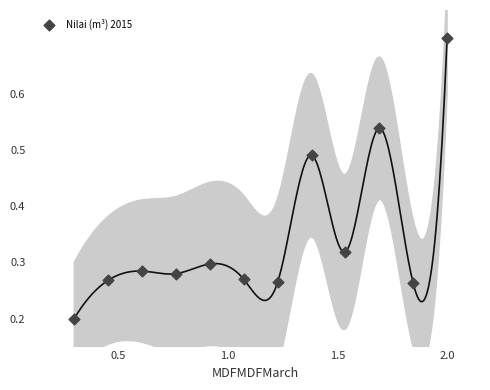

What is the average X value?

1.2